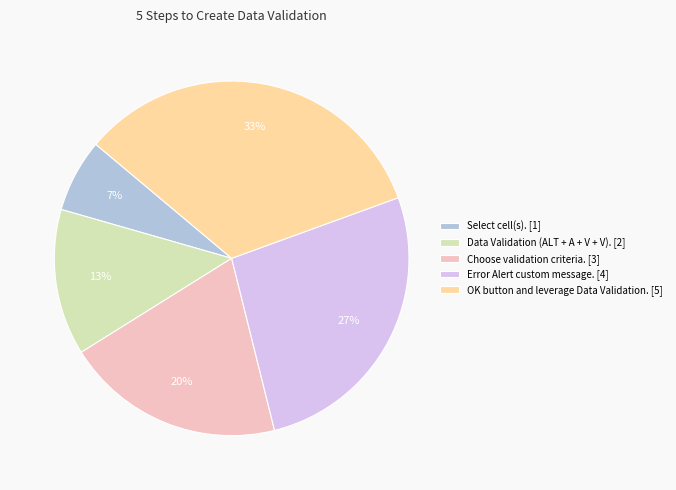

Approximately how many times larger is the value at Data Validation (ALT + A + V + V). [2] compared to OK button and leverage Data Validation. [5]?

0.4